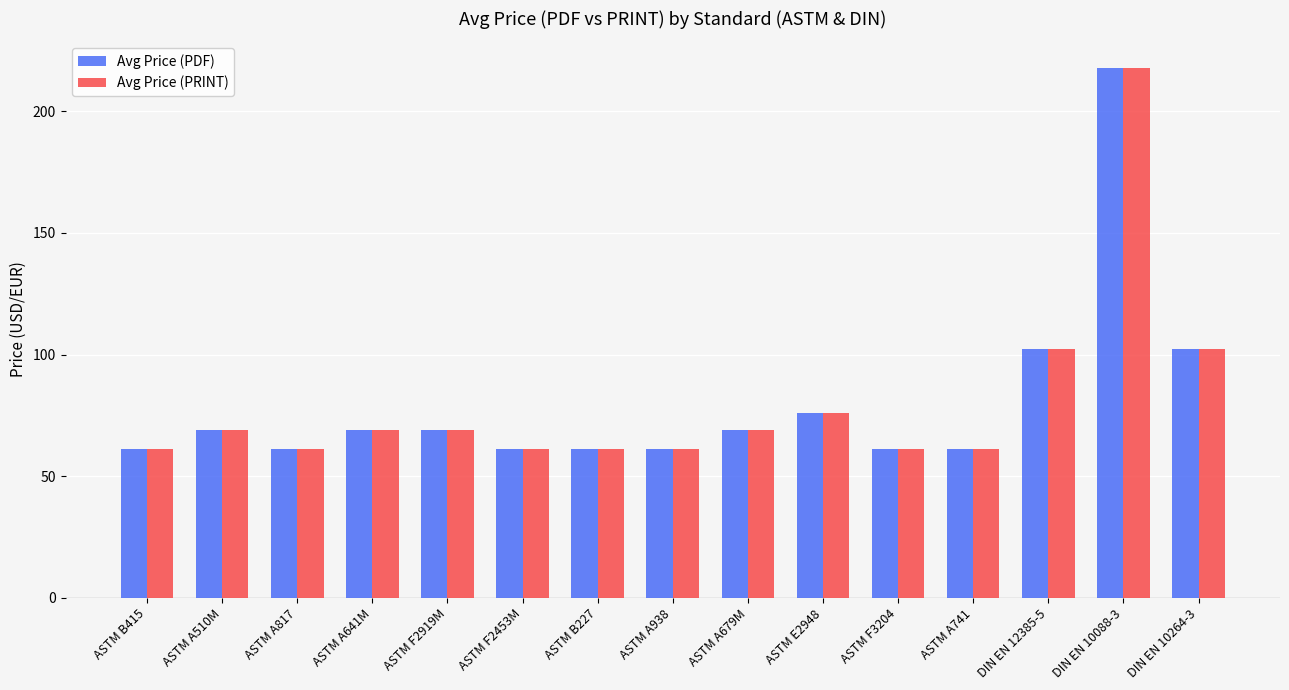

What is the approximate value of Avg Price (PDF) at ASTM B227?

61.0